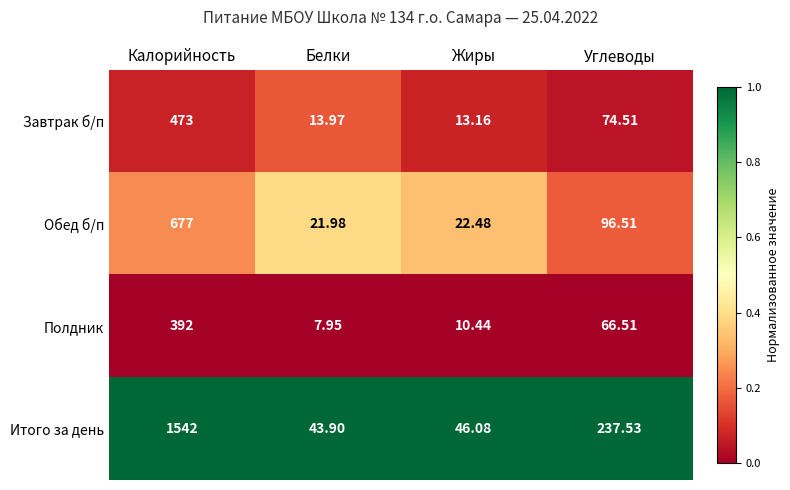

Which category has the lowest value across all series?

Белки